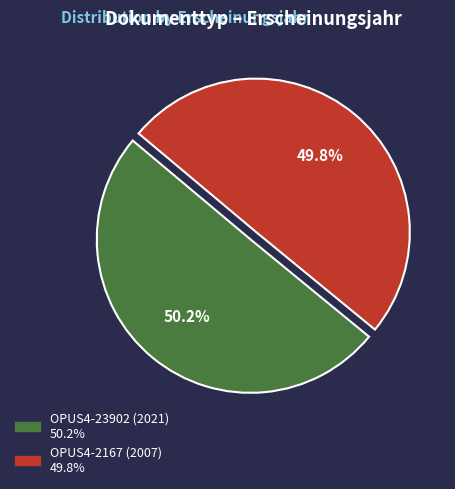

True or false: OPUS4-23902 (2021) accounts for 50% of the total.

True